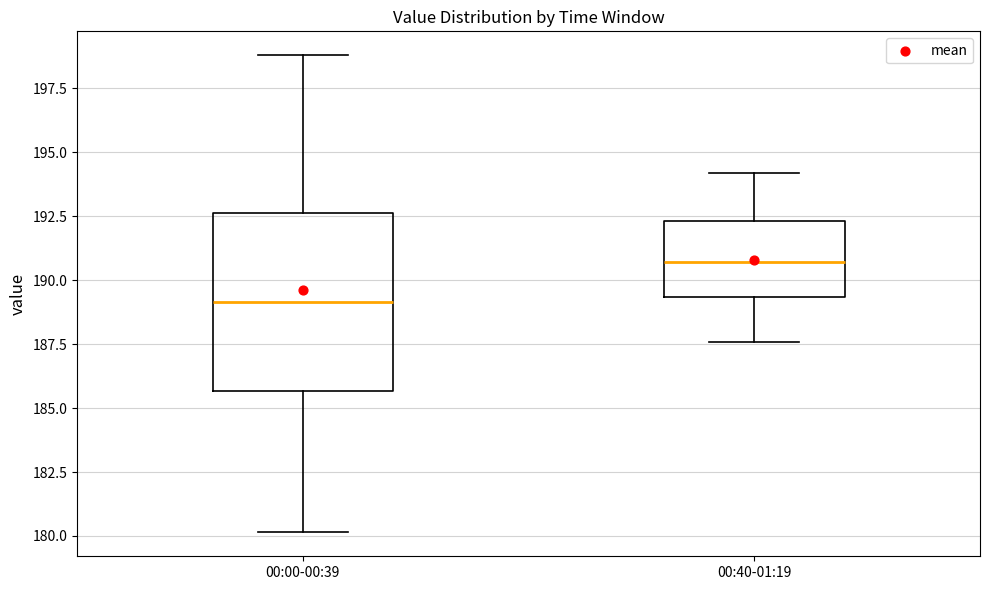

Reading left to right, transcribe this box plot: for each box, give where its median line is, the range the box spans, and where its two whiskers end, as read against the y-axis. The values are not printed on the chart, so give them approximately, as read against the axis.

00:00-00:39: median 189.0, box 185.5 to 192.5, whiskers 180.0 to 199.0
00:40-01:19: median 190.5, box 189.5 to 192.5, whiskers 187.5 to 194.0